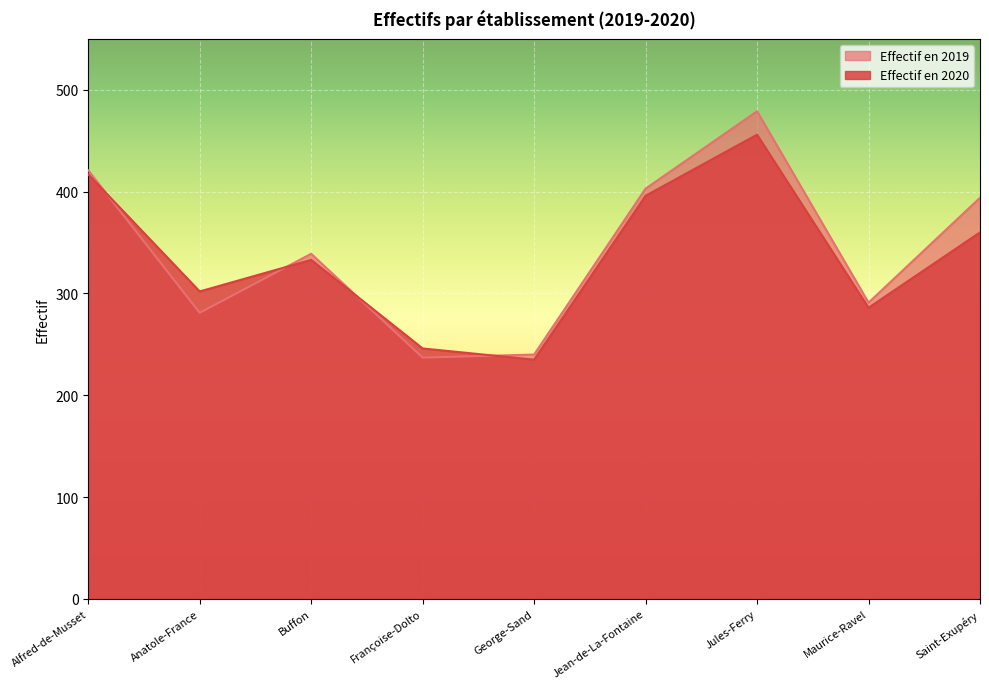

What is the average value of the Effectif en 2019 series?

343